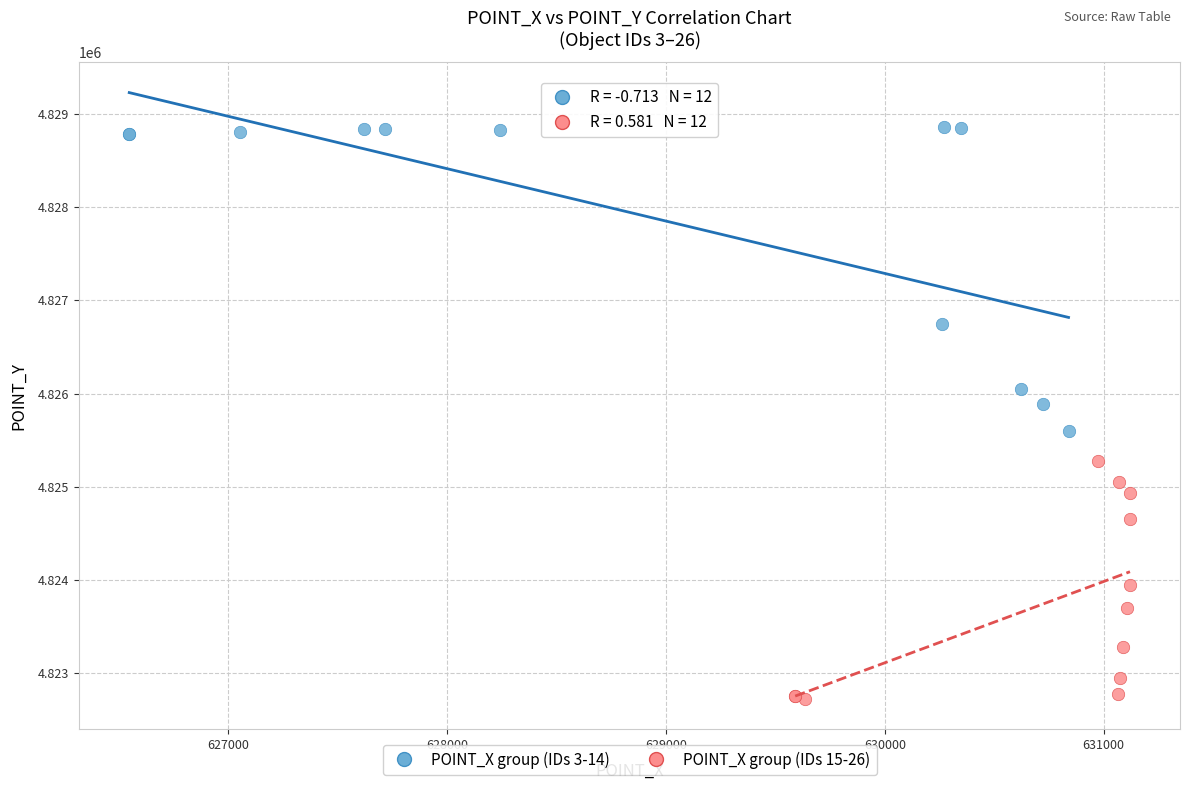

Which series has the widest spread of Y values?

POINT_X group (IDs 3-14)